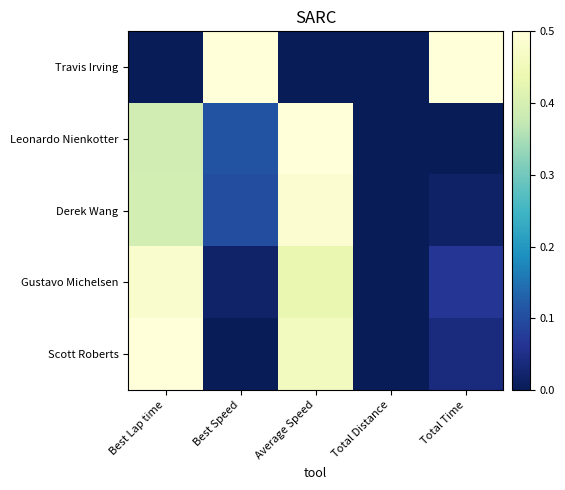

At which category is the sum across all series the highest?

Average Speed